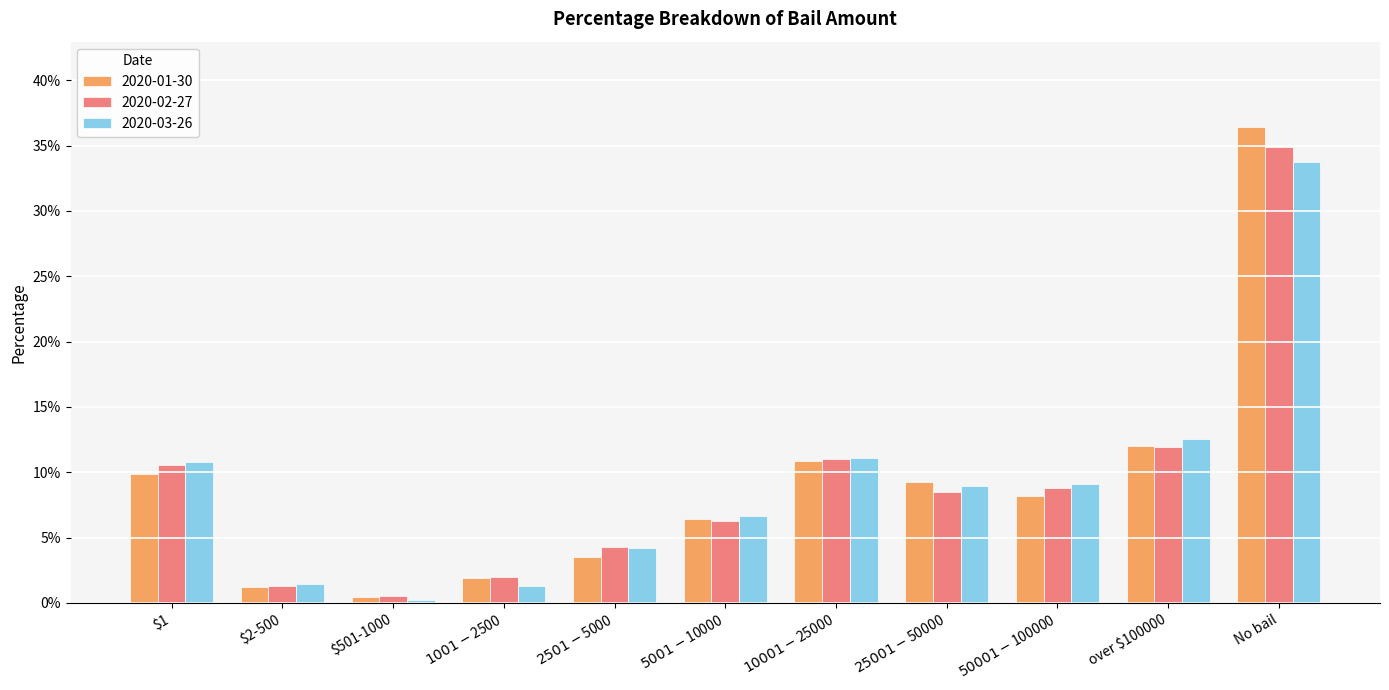

What are all the series names shown in the legend?

2020-01-30, 2020-02-27, 2020-03-26